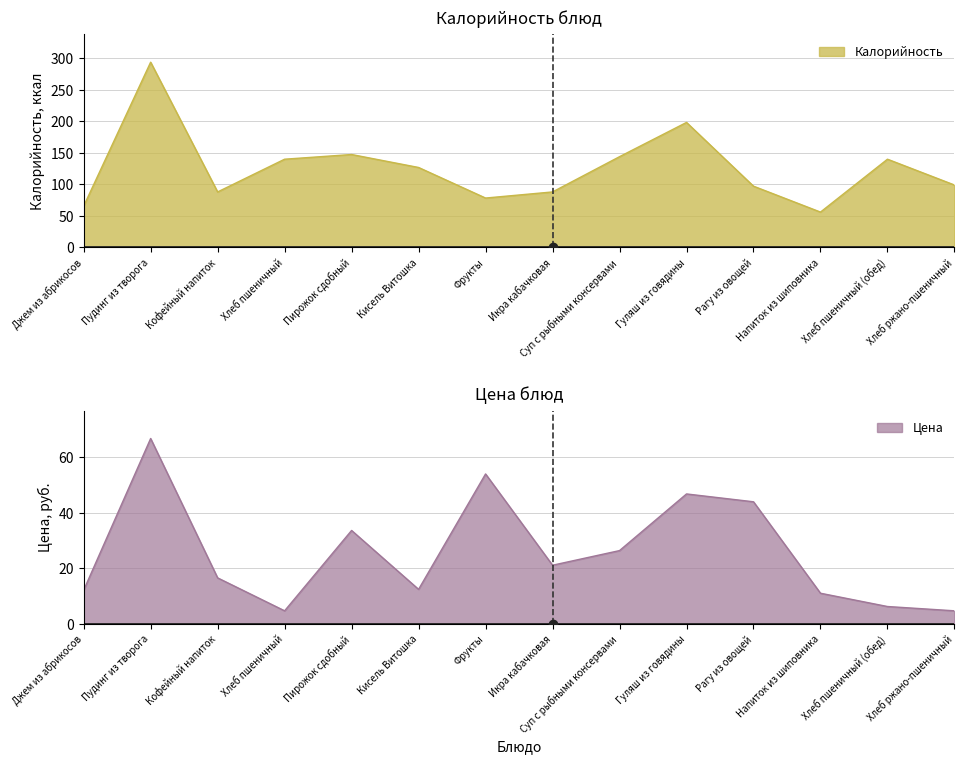

Between Кисель Витошка and Напиток из шиповника, which series saw the biggest shift?

Калорийность